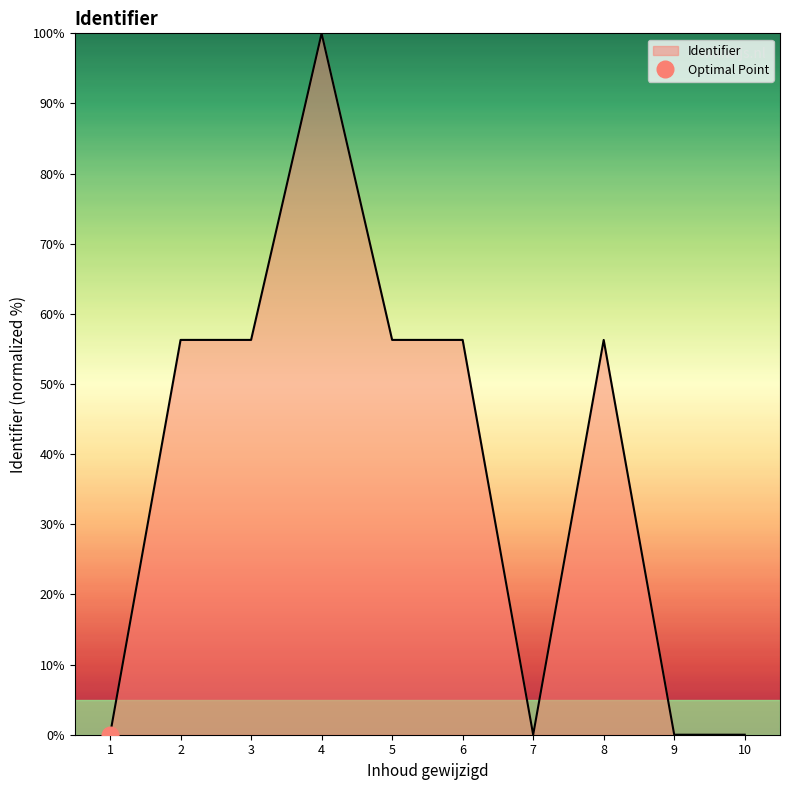

What is the sum of all values?

381.5